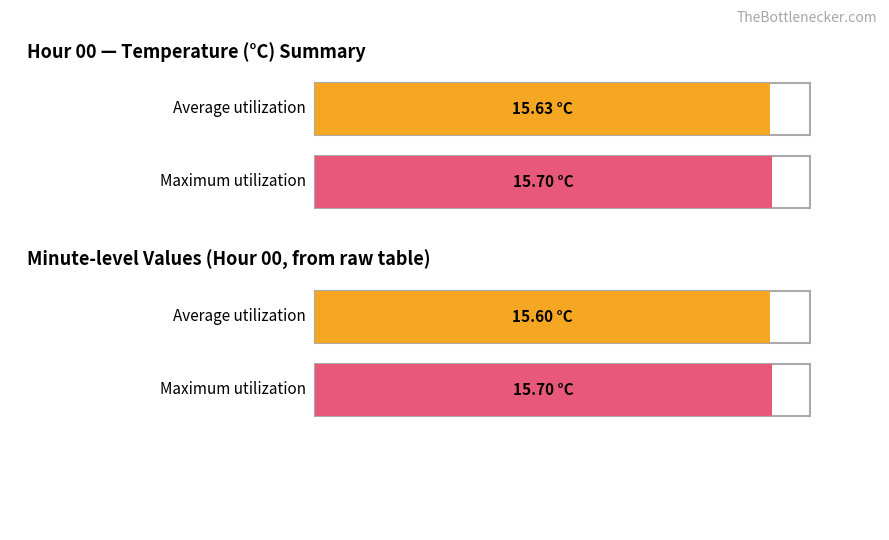

The value of Average utilization at 8 is 3.5. True or false?

False